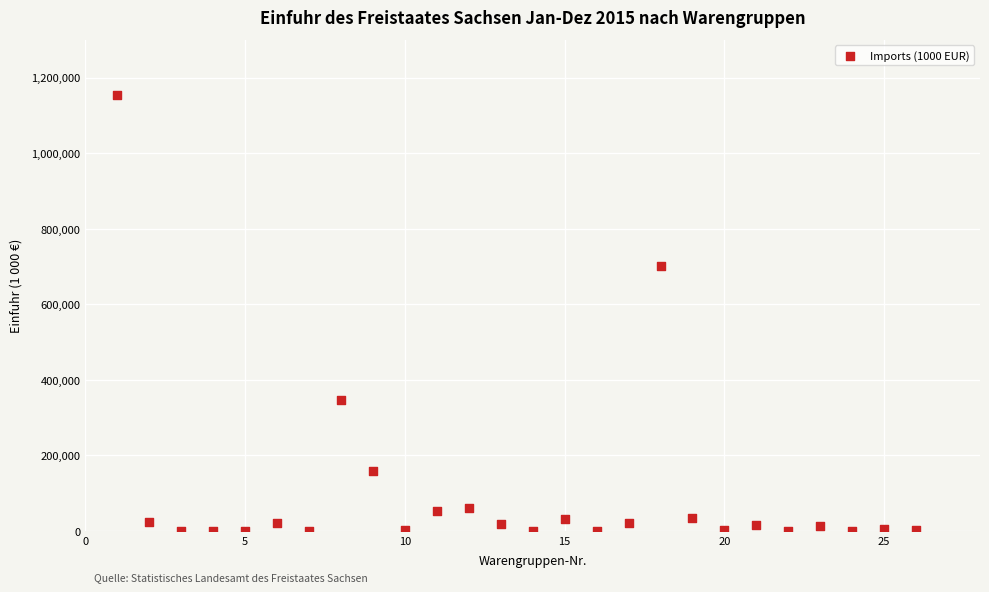

What is the range of Y values (max minus min)?

1152723